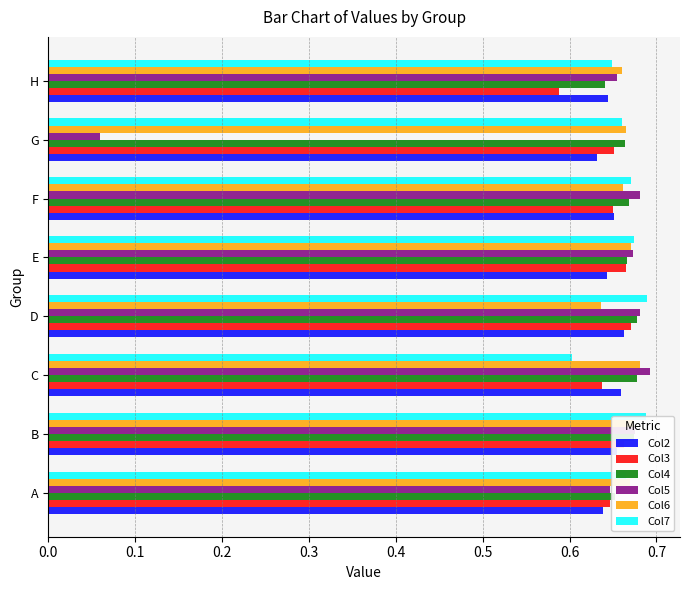

What is the sum of the Col7 values at B and C?

1.3